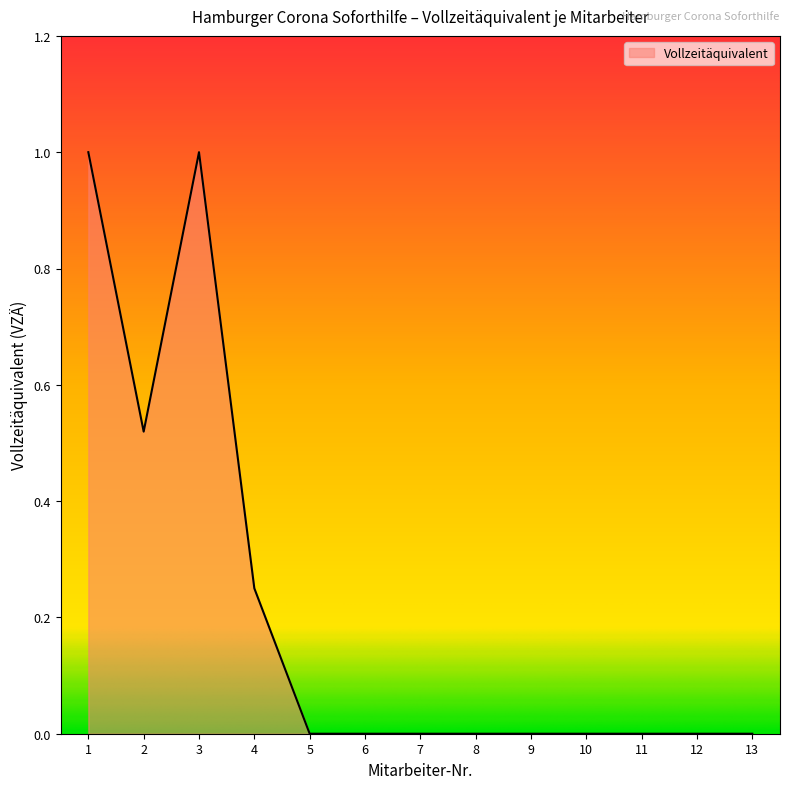

What is the sum of all values?

2.8